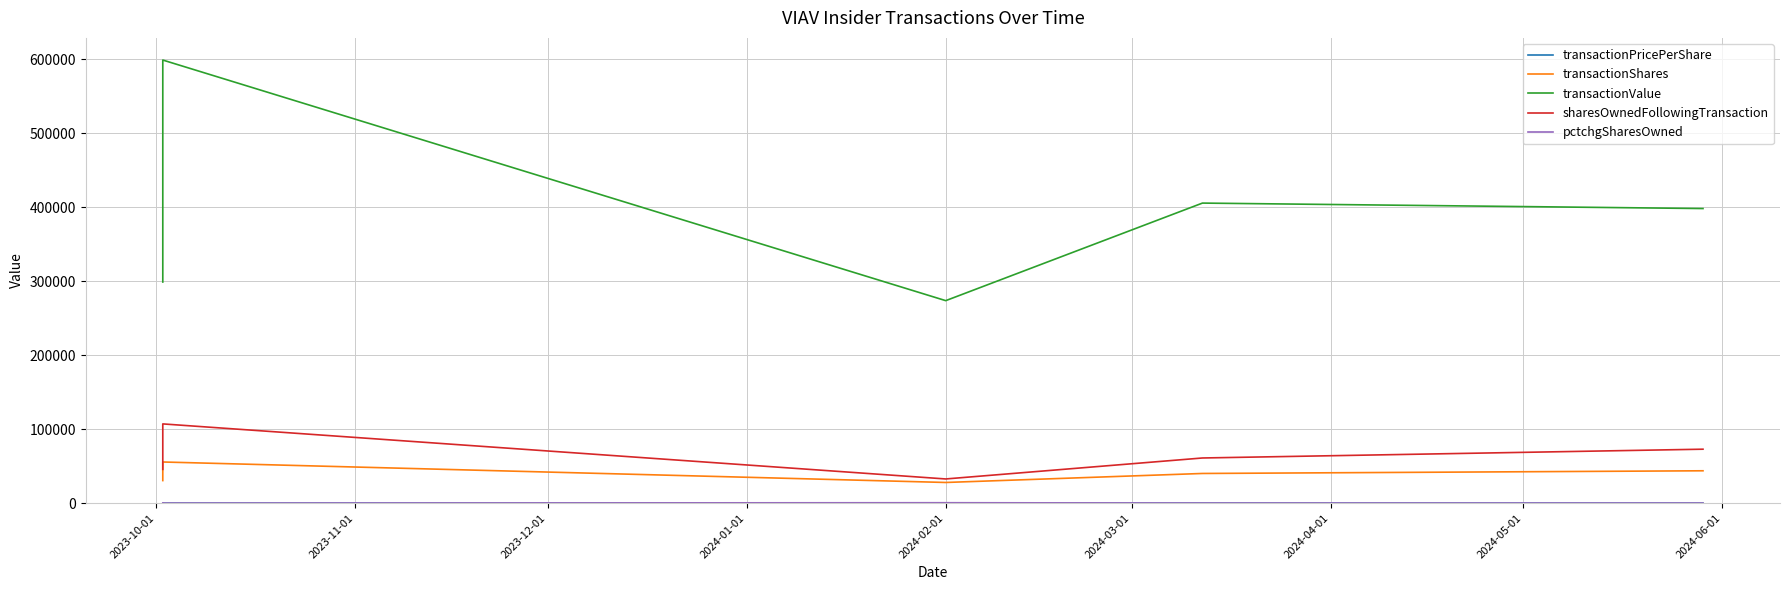

Reading left to right, extract all data points from this chart.

transactionPricePerShare: 9.8	10.8	9.8	10.1	9.1
transactionShares: 30548.0	55649.0	27971.0	40140.0	43766.0
transactionValue: 298892.0	598862.0	273698.0	405549.0	398173.0
sharesOwnedFollowingTransaction: 45664.0	107116.0	32722.0	61064.0	72944.0
pctchgSharesOwned: 202.0	108.0	589.0	192.0	150.0